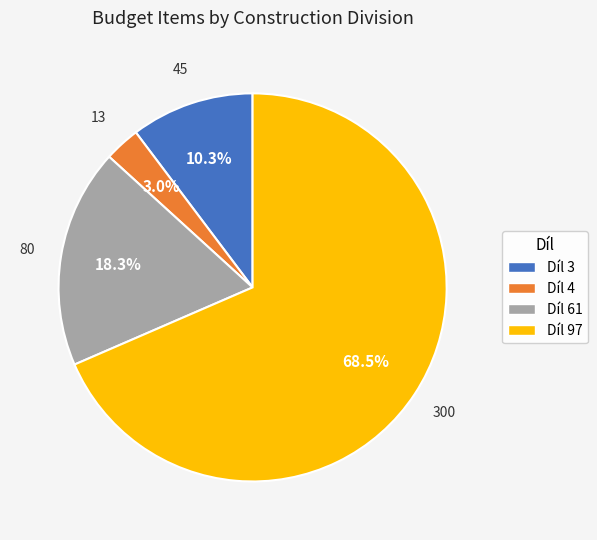

Rank the categories by value from highest to lowest.

Díl 97, Díl 61, Díl 3, Díl 4